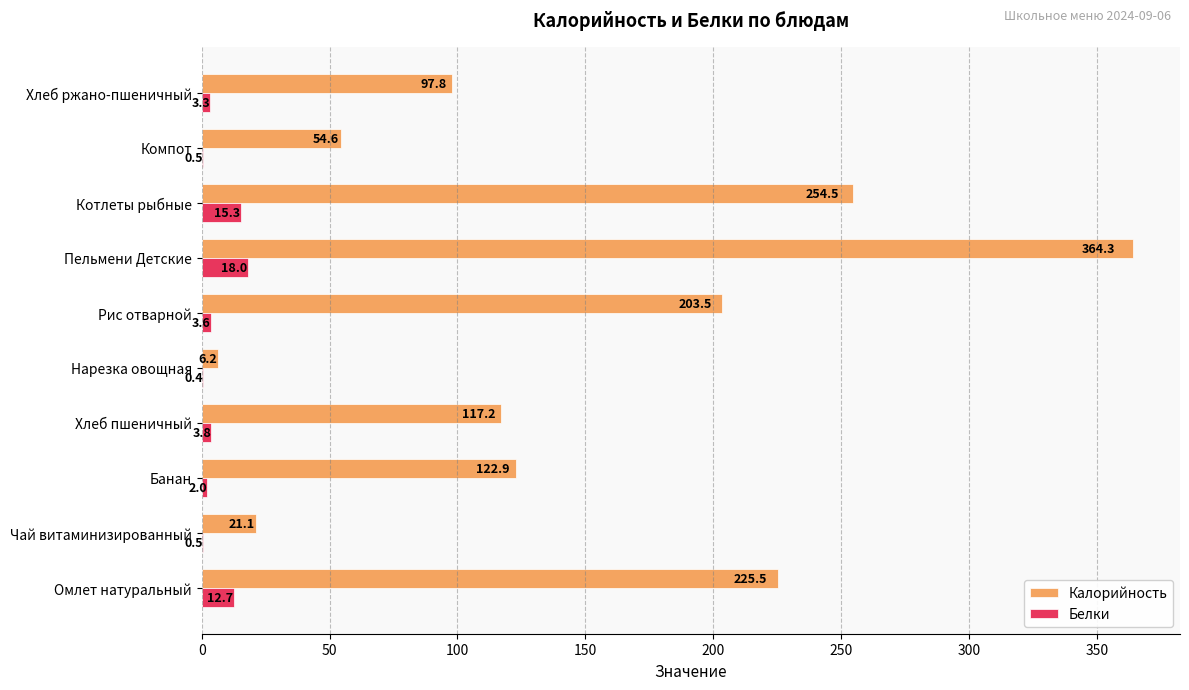

Which label corresponds to the largest value in the chart?

Пельмени Детские